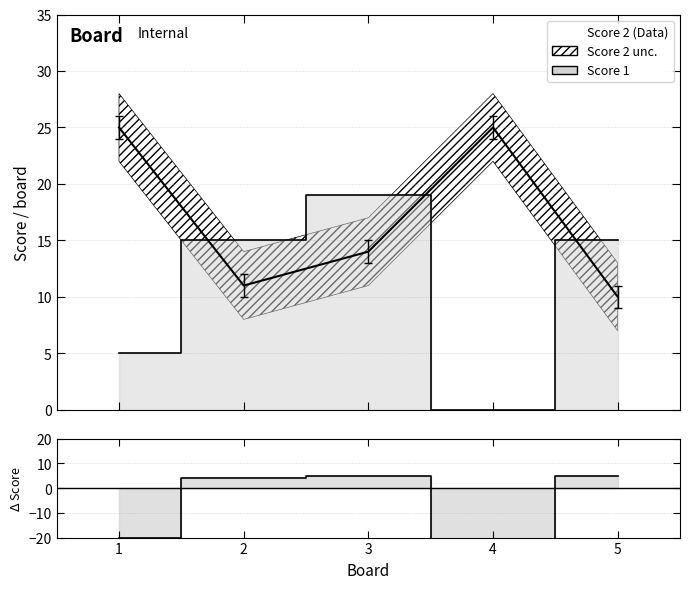

What is the average value of the Score 2 series?

17